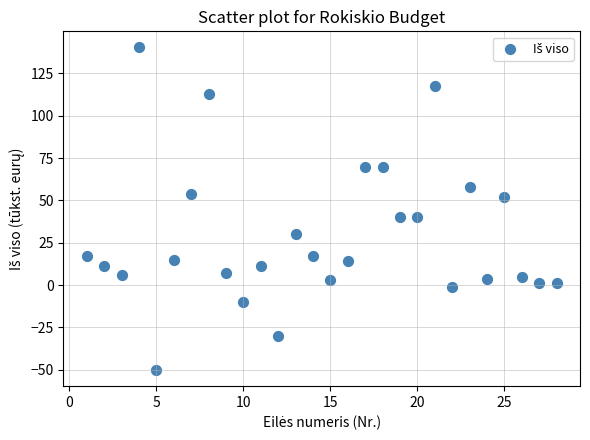

What is the range of Y values (max minus min)?

190.3